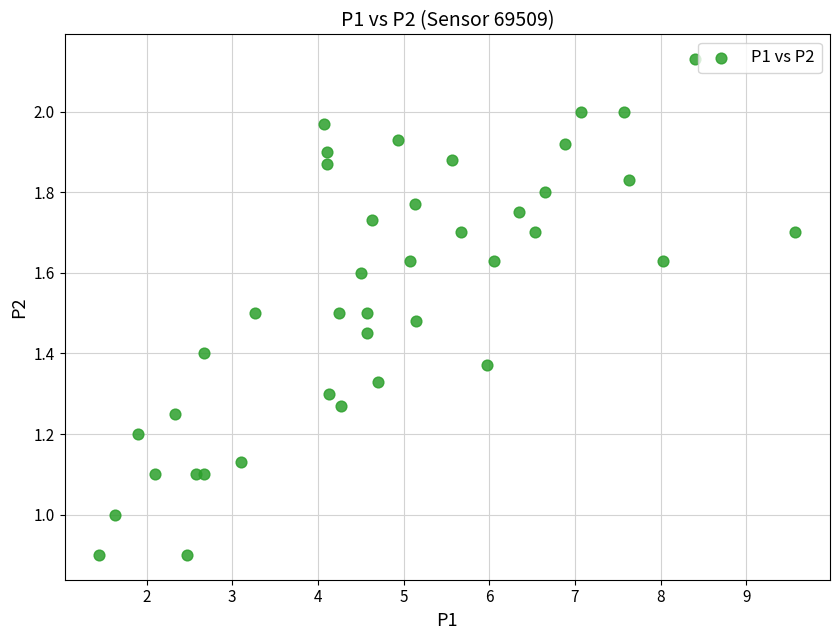

What is the range of X values (max minus min)?

8.1